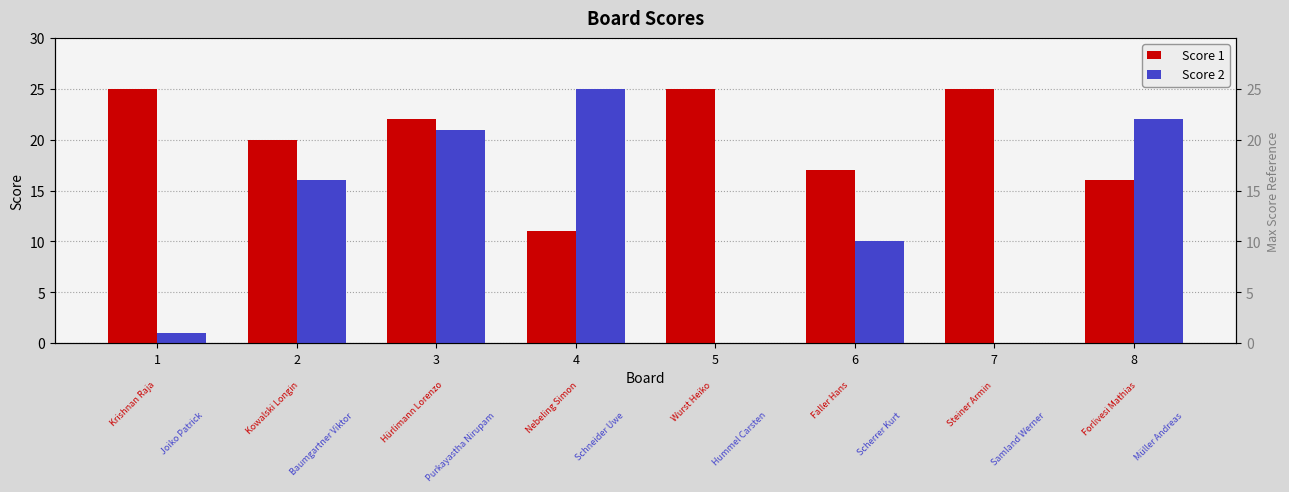

Does the chart contain stacked bars?

No